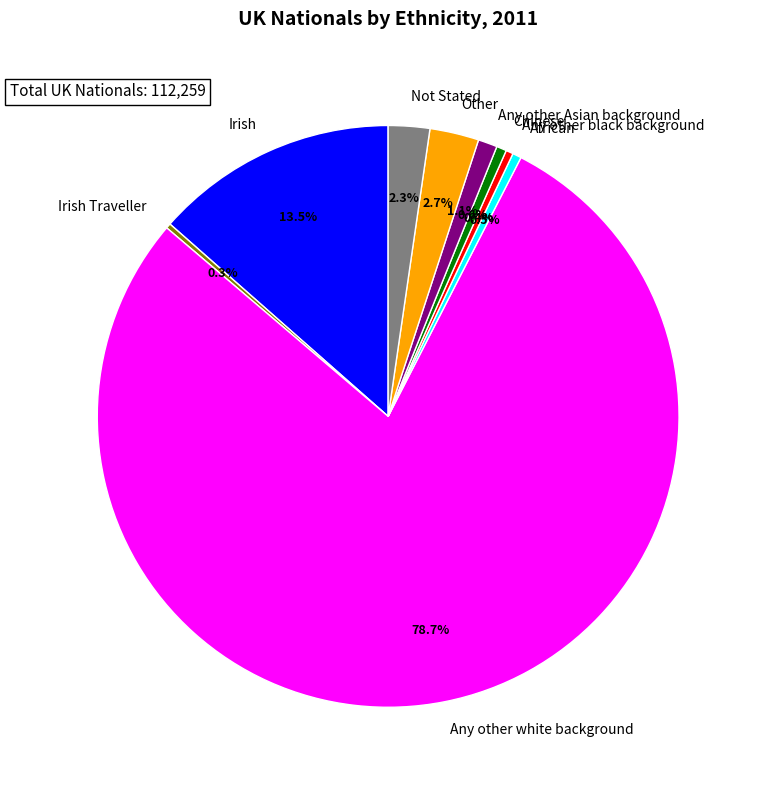

What is the total percentage of Irish and Any other Asian background?

14.6%